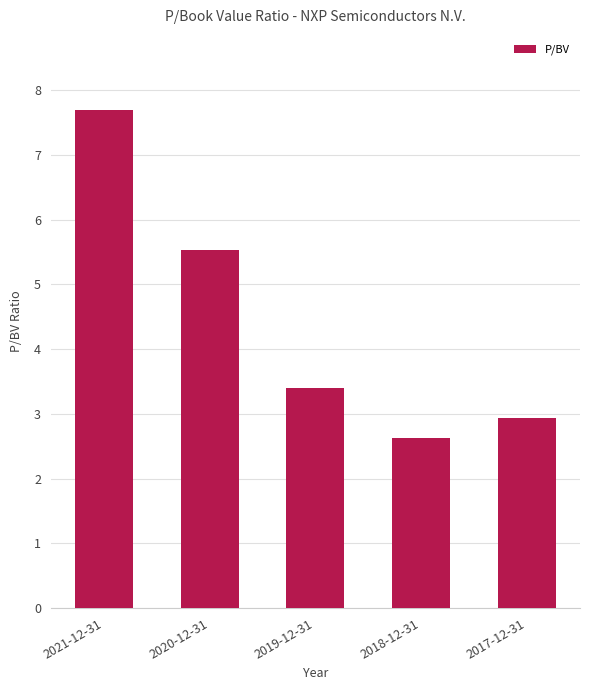

List the labels in order of value, smallest first.

2018-12-31, 2017-12-31, 2019-12-31, 2020-12-31, 2021-12-31